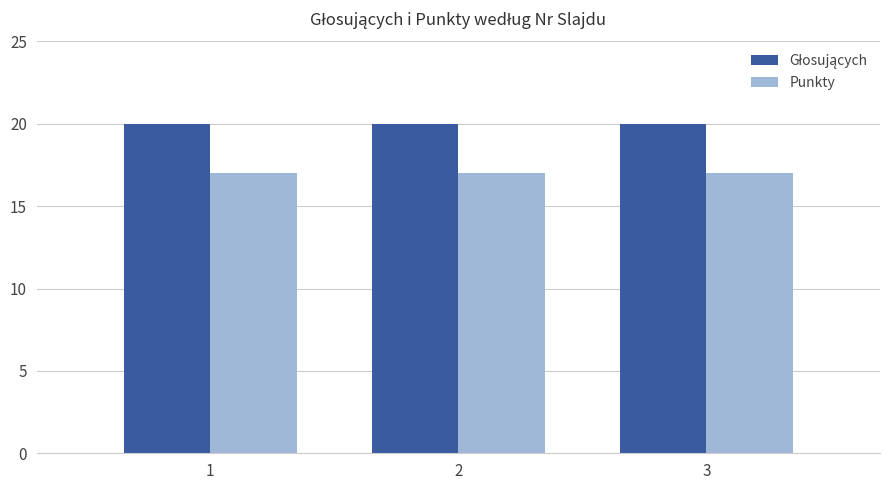

True or false: Punkty has a value of 10 at 3.

False